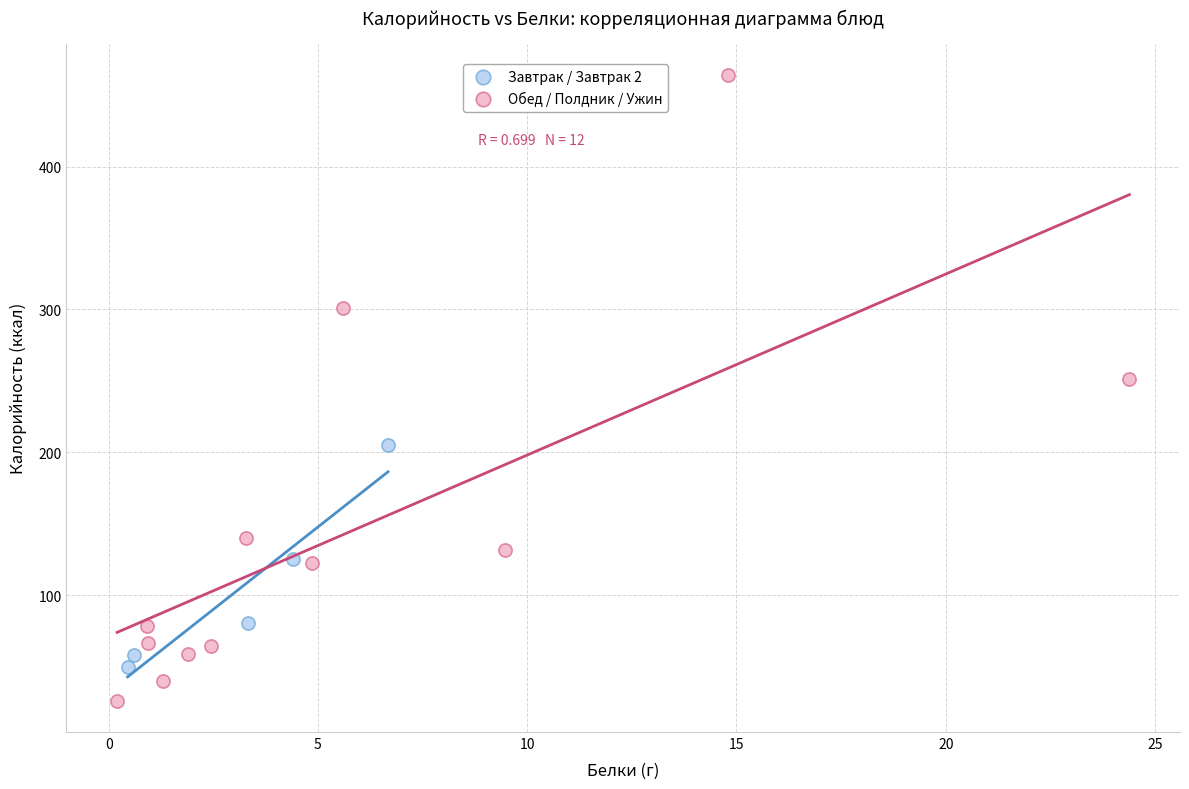

Which series reaches the minimum Y coordinate?

Обед / Полдник / Ужин